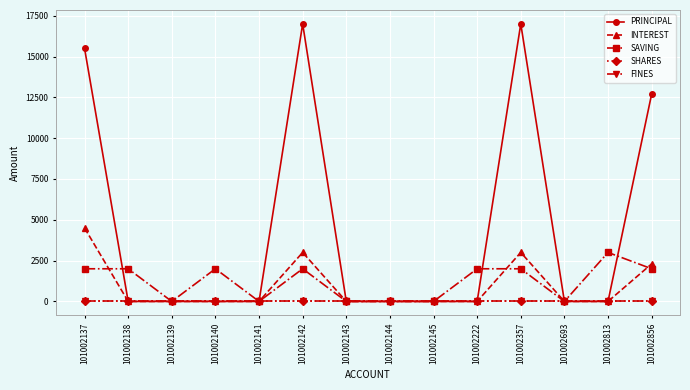

What is the highest value of the PRINCIPAL series?

17000